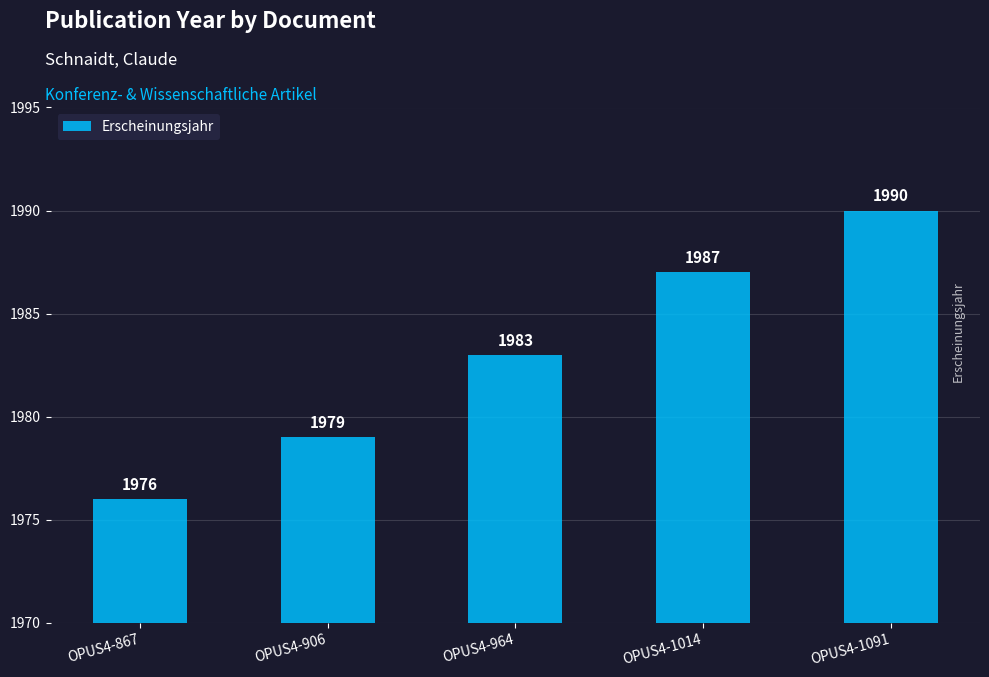

Count the number of data series in this chart.

1